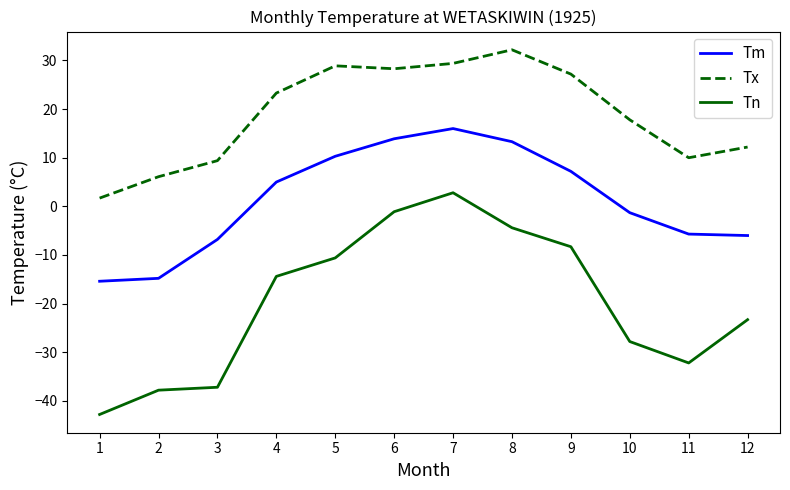

True or false: Tm and Tx intersect in this chart.

False